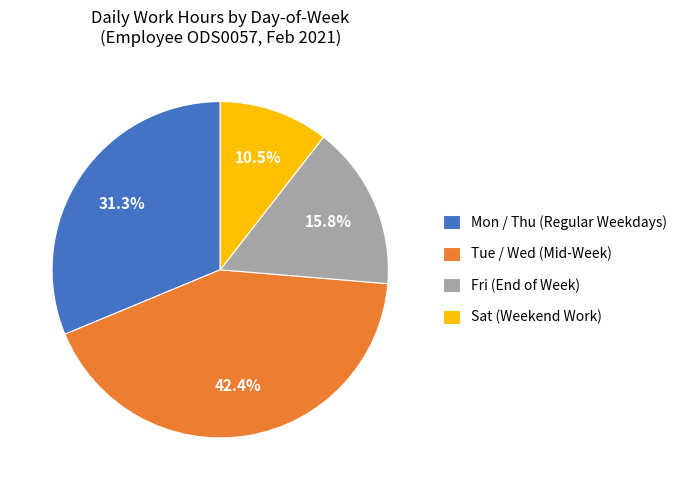

What percentage do Mon / Thu (Regular Weekdays) and Tue / Wed (Mid-Week) together represent?

73.7%